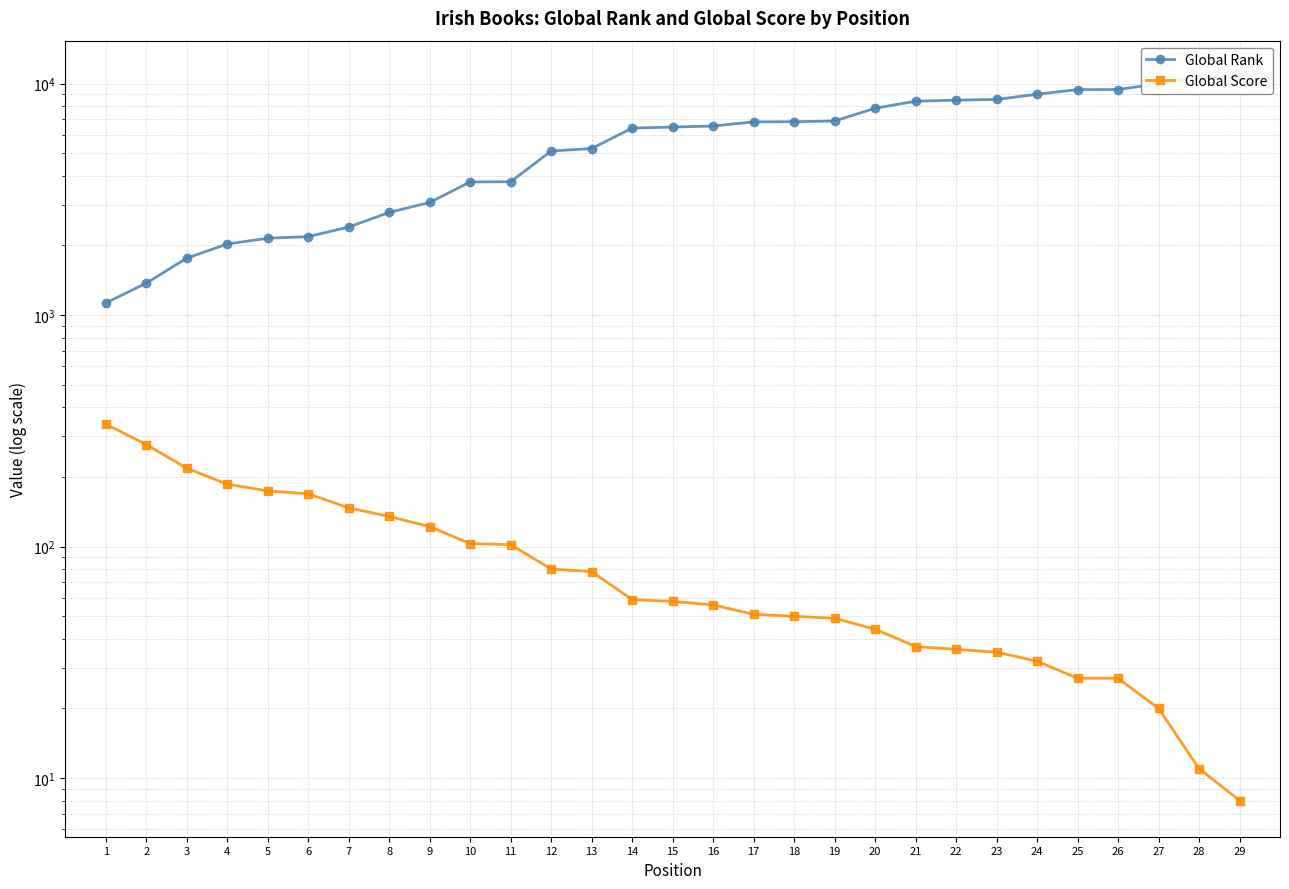

True or false: Global Rank has a value of 329 at 2.

False